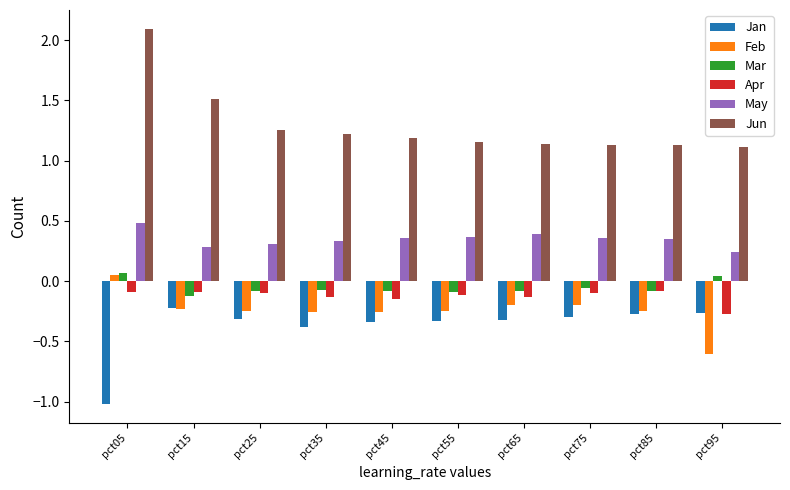

Which category has the lowest value across all series?

pct05